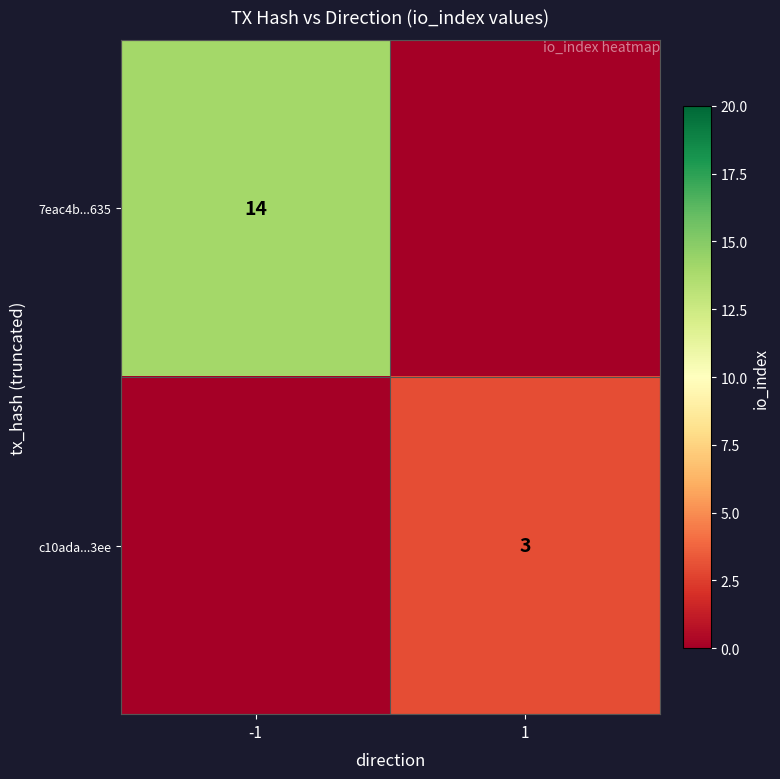

The value of c10ada...3ee at 1 is 3. True or false?

True